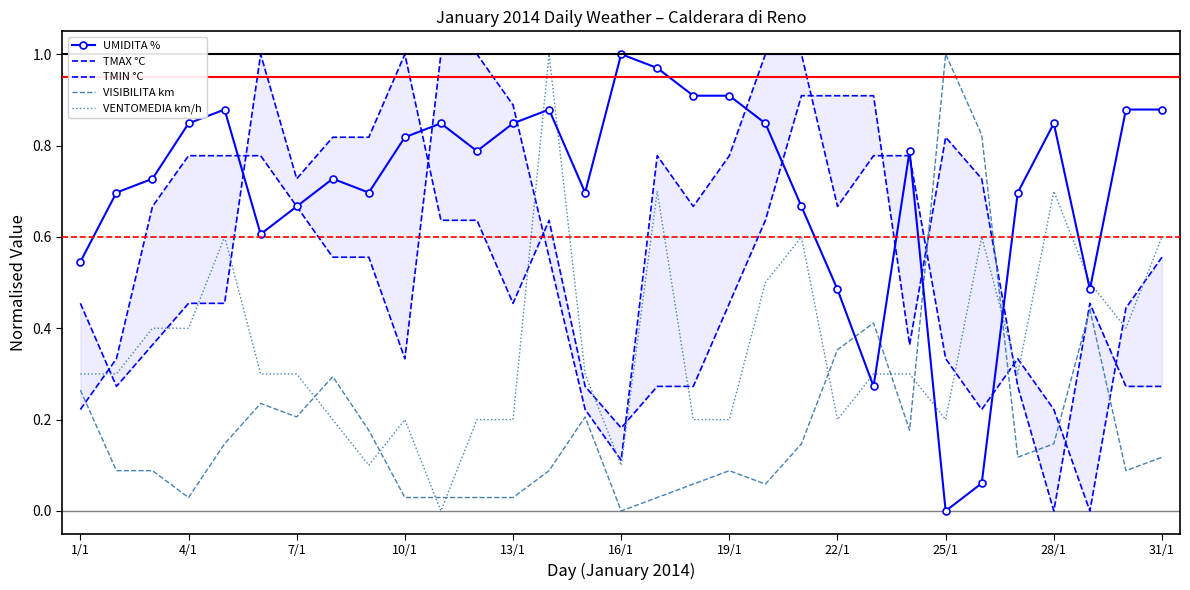

What are all the series names shown in the legend?

UMIDITA %, TMAX °C, TMIN °C, VISIBILITA km, VENTOMEDIA km/h